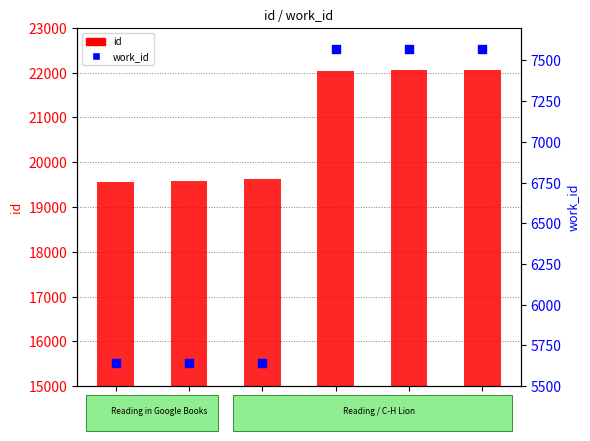

Which series has the widest spread of Y values?

id